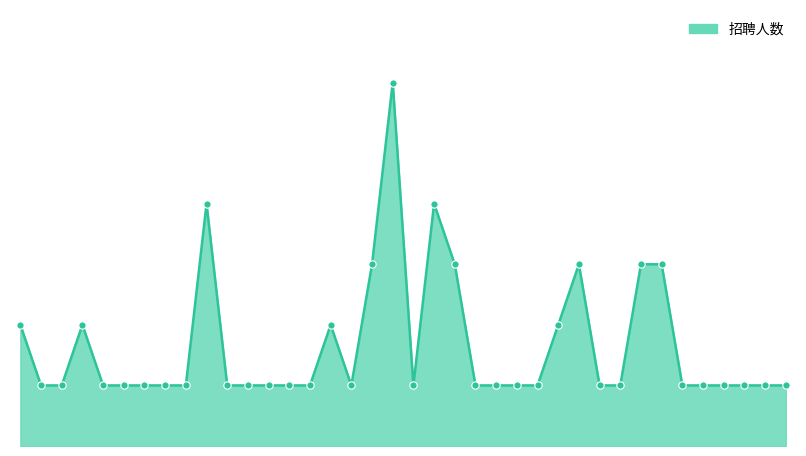

Does the chart have visible grid lines?

No